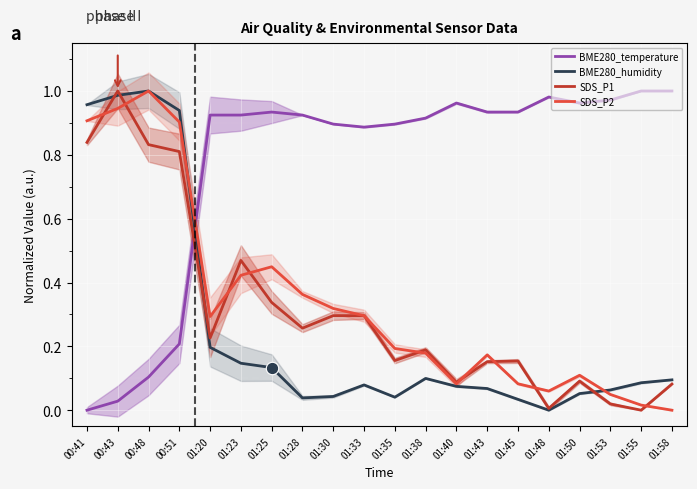

Which series has the largest total across all categories?

BME280_temperature